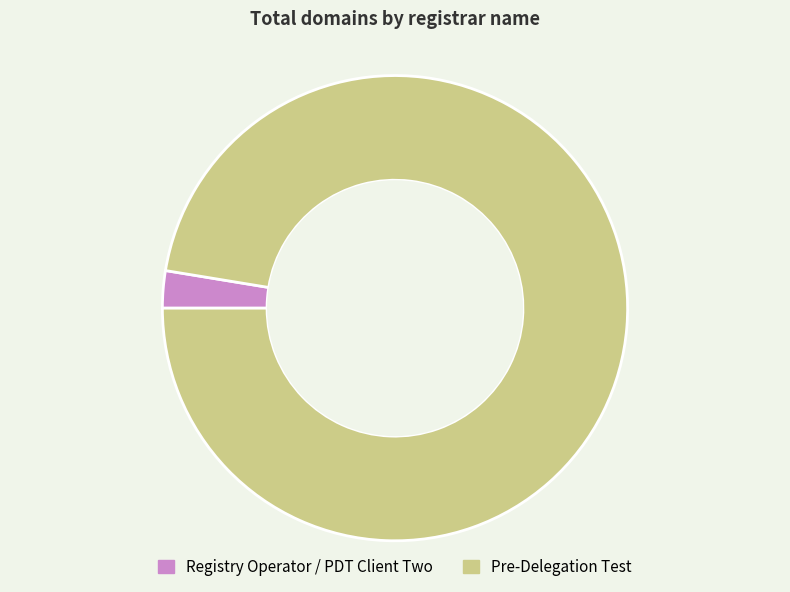

Which slice is the largest?

Pre-Delegation Test